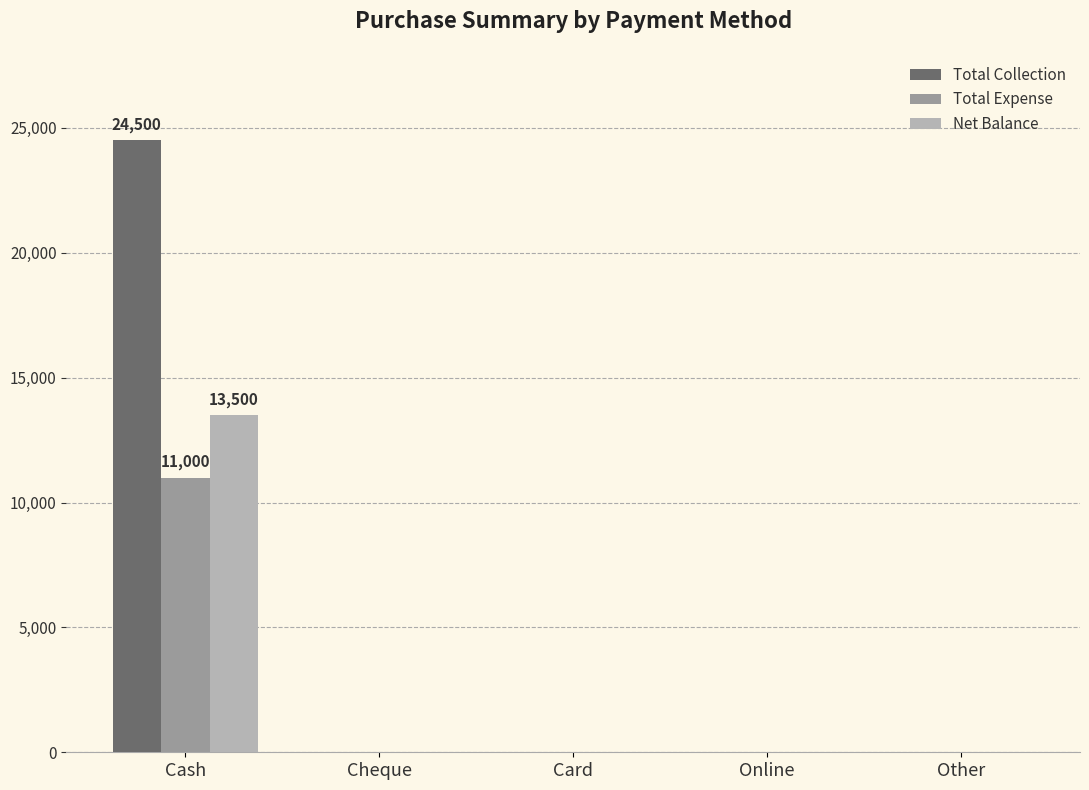

At which category is the sum across all series the highest?

Cash